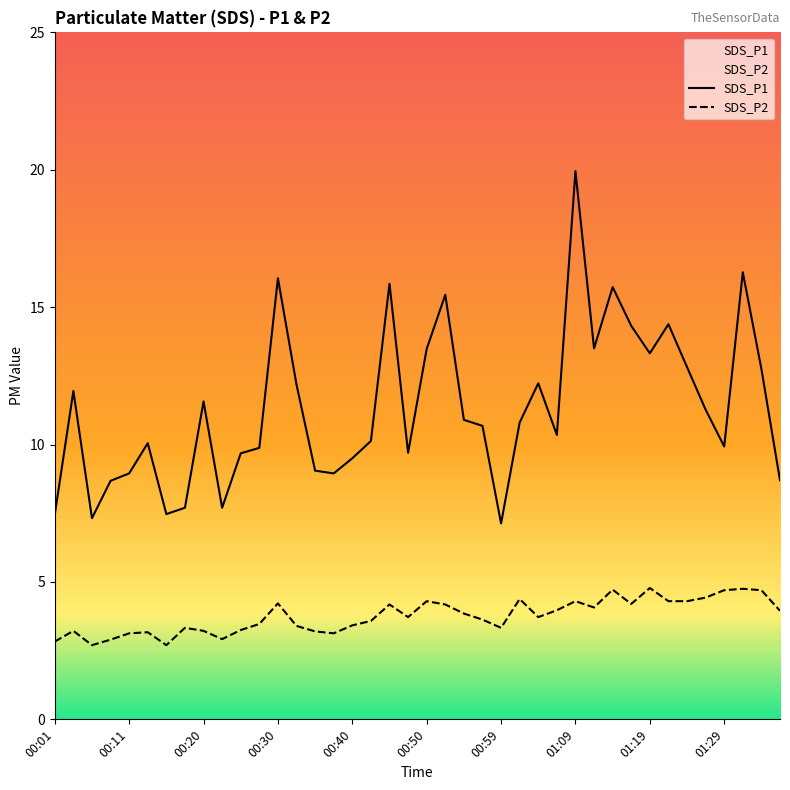

At 00:01, list the series in order from largest to smallest.

SDS_P1, SDS_P2